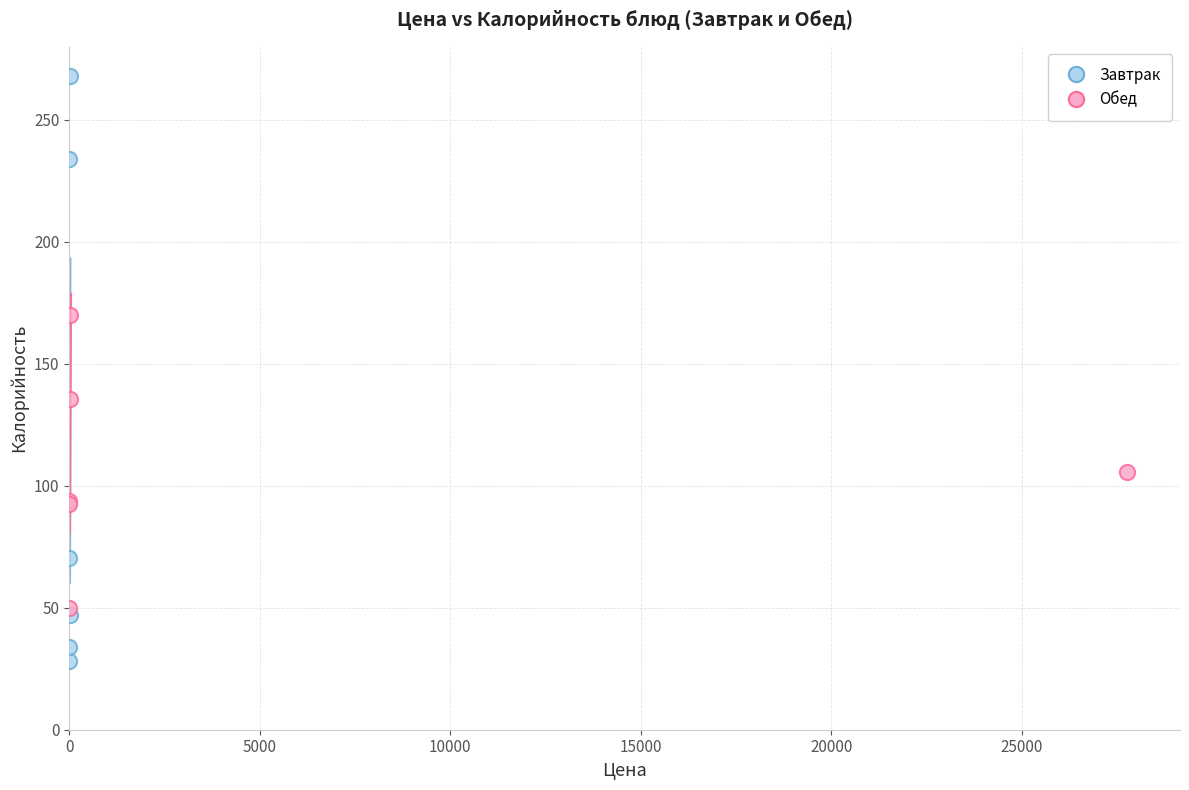

What are all the series names shown in the legend?

Завтрак, Обед